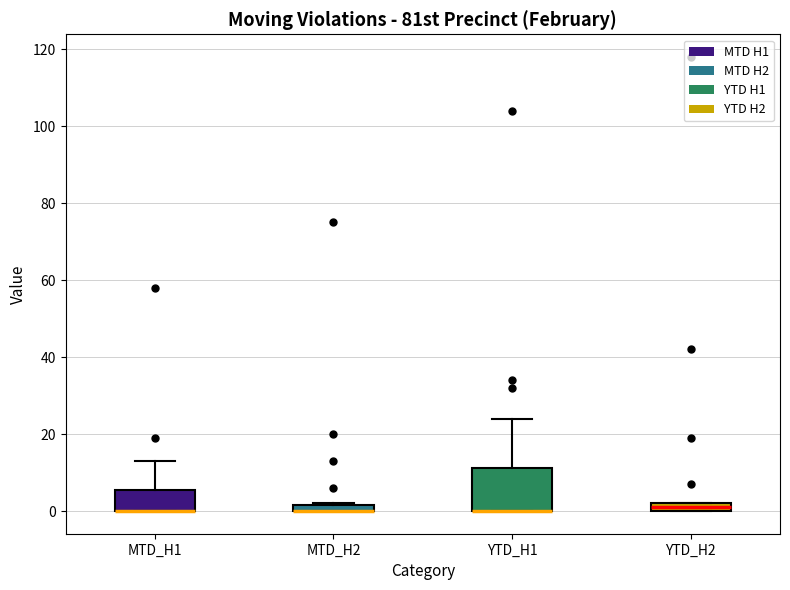

Comparing the boxes themselves (not the whiskers), which one is the tallest?

YTD_H1